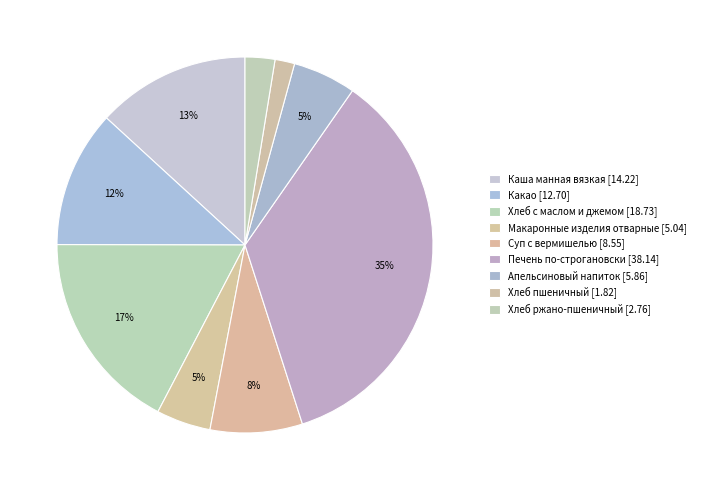

How many slices are in this pie chart?

9